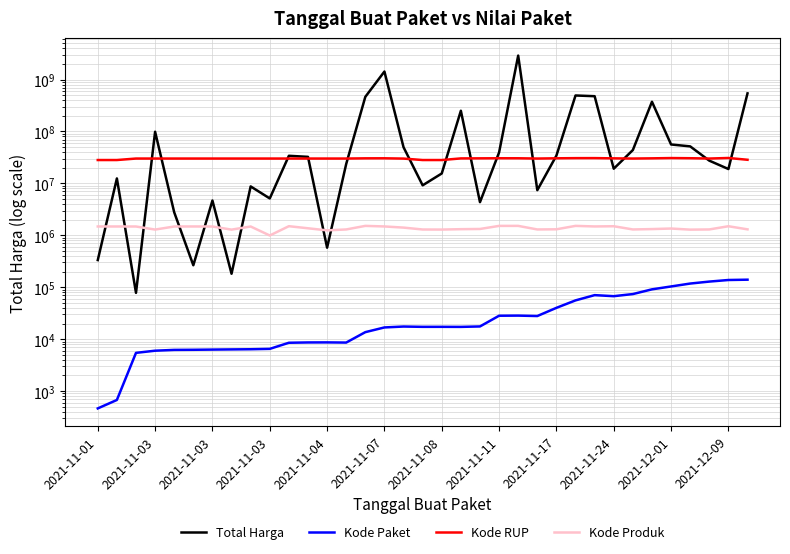

Reading right to left, what are all the values shown in this chart?

Total Harga: 541071000	18900000	27412000	51601000	56152800	373404000	43859200	19175000	477600000	493000000	34292000	7401240	2892122000	39440000	4350000	250350000	15513960	9180000	49730040	1425867900	464002100	23653000	577875	32441200	34000000	5129000	8742500	182000	4672200	265000	2772000	98772570	78000	12453900	333600
Kode Paket: 139817	137876	128516	117783	103541	91101	73894	67279	70453	55826	40112	27891	28425	28271	17580	17238	17283	17272	17509	16823	13652	8601	8668	8646	8530	6503	6397	6350	6300	6246	6214	5997	5449	675	464
Kode RUP: 28497118	30852642	30089034	30527421	30745112	30363247	30089034	30352738	30670893	30636058	30416731	30089034	30449124	30478474	30361227	30270270	28171469	28171469	30029068	30428912	30372232	30089034	30089034	30089034	30089034	30089034	30089034	30089034	30089034	30089034	30089034	30089034	30089034	28171087	28171087
Kode Produk: 1302598	1495514	1297110	1286873	1350905	1318333	1297110	1495514	1481562	1519260	1305852	1297110	1519291	1518309	1324912	1312683	1290567	1294388	1407595	1481562	1519264	1296948	1245647	1366038	1498322	992379	1478456	1287050	1477325	1480231	1477439	1290116	1477921	1478957	1479674